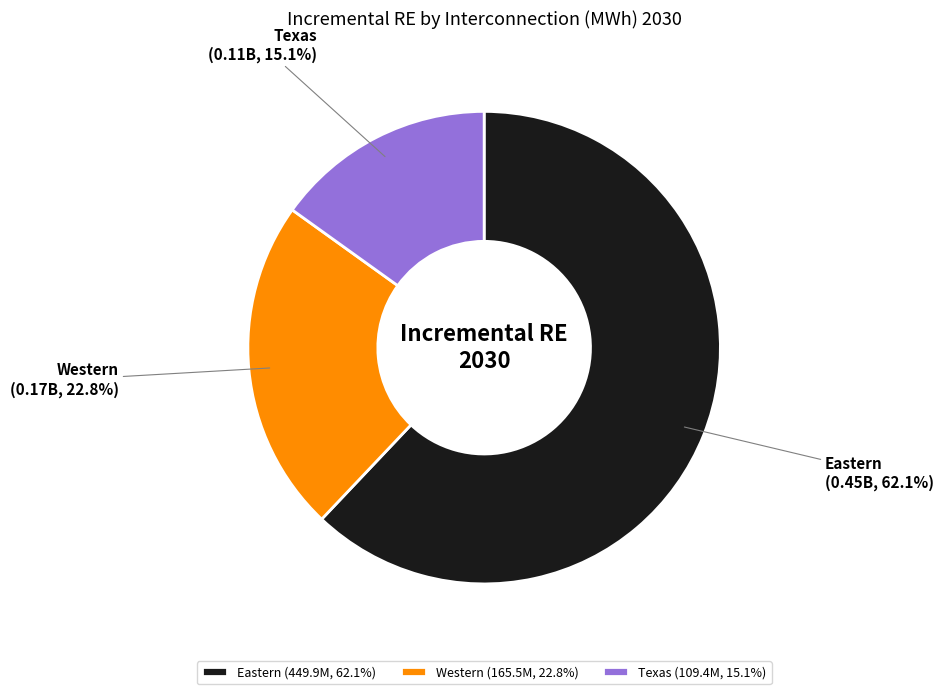

Approximately how many times larger is the value at Texas compared to Western?

0.7